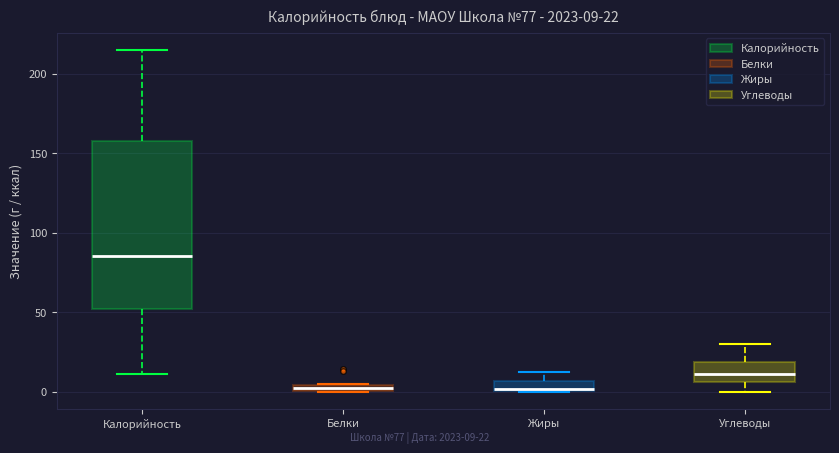

Which box's median line is the highest?

Калорийность